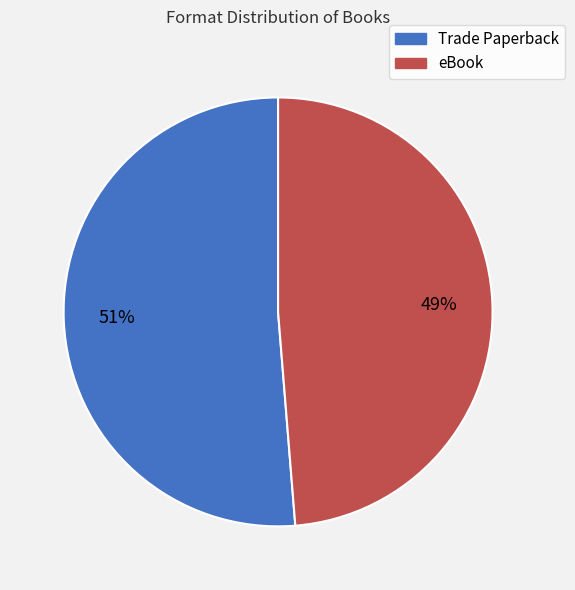

Count the number of slices in the pie.

2